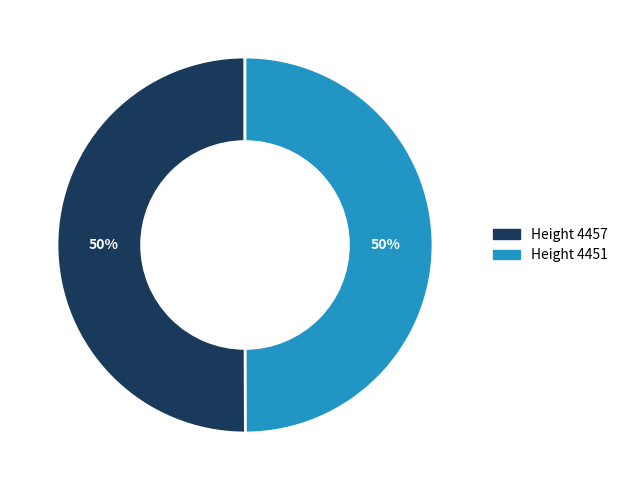

Approximately how many times larger is the value at Height 4457 compared to Height 4451?

1.0